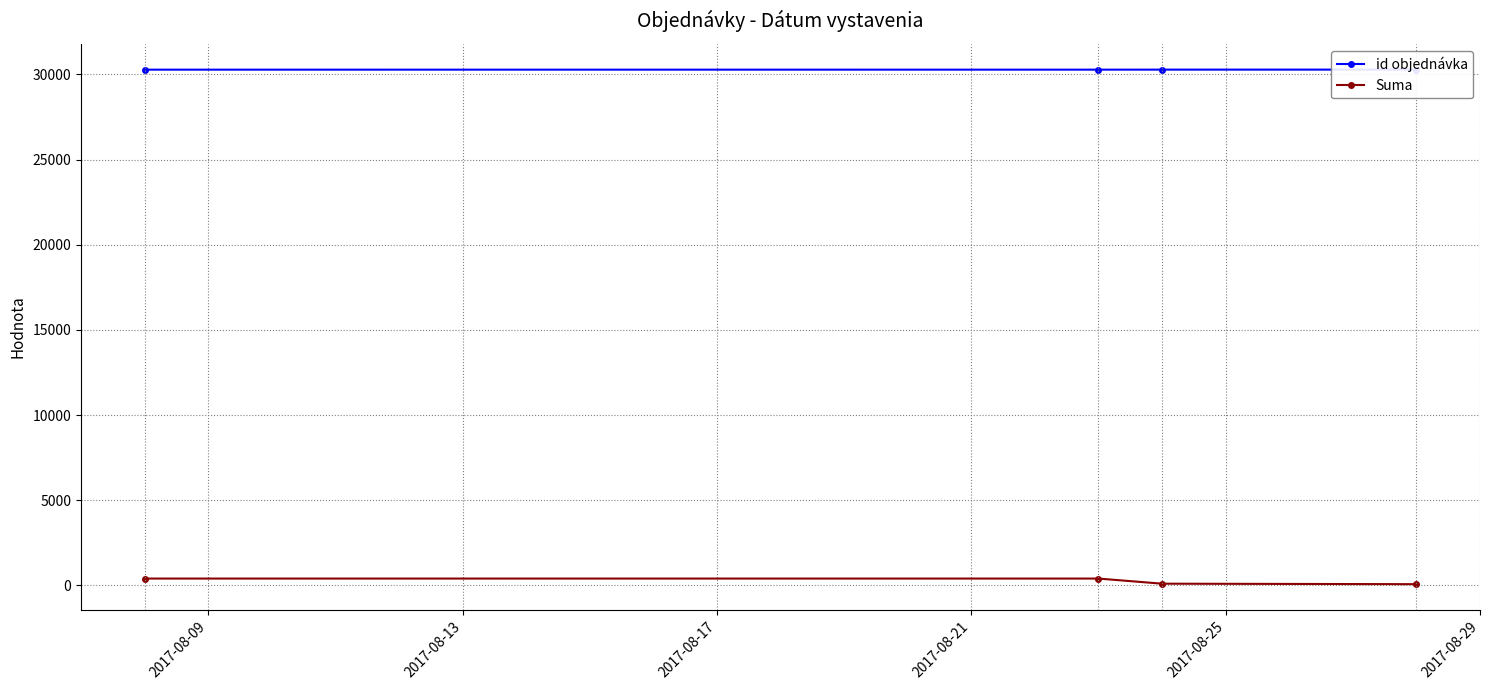

True or false: Suma and id objednávka intersect in this chart.

False